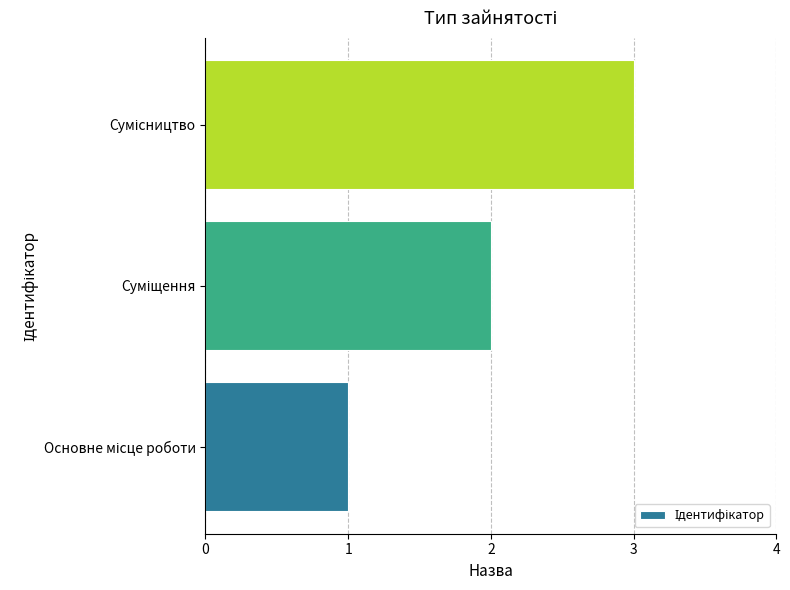

How many series are shown in this chart?

1